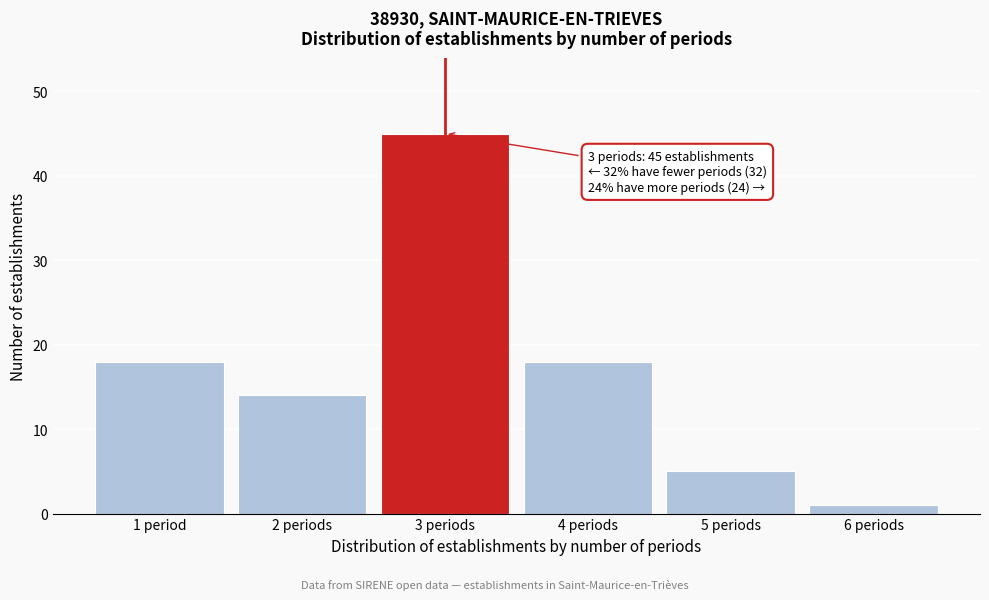

Reading left to right, list all the values displayed in this chart.

1 period=18	2 periods=14	3 periods=45	4 periods=18	5 periods=5	6 periods=1